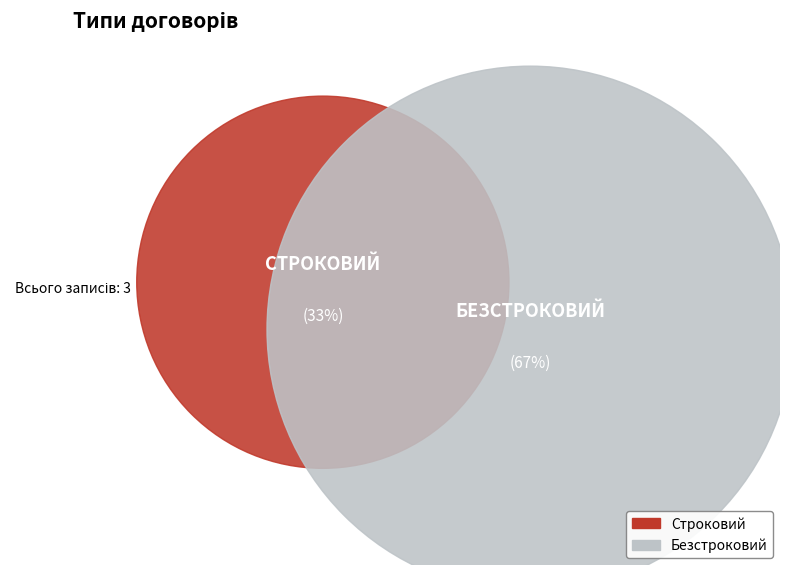

To the nearest percent, what portion does Безстроковий represent?

67%